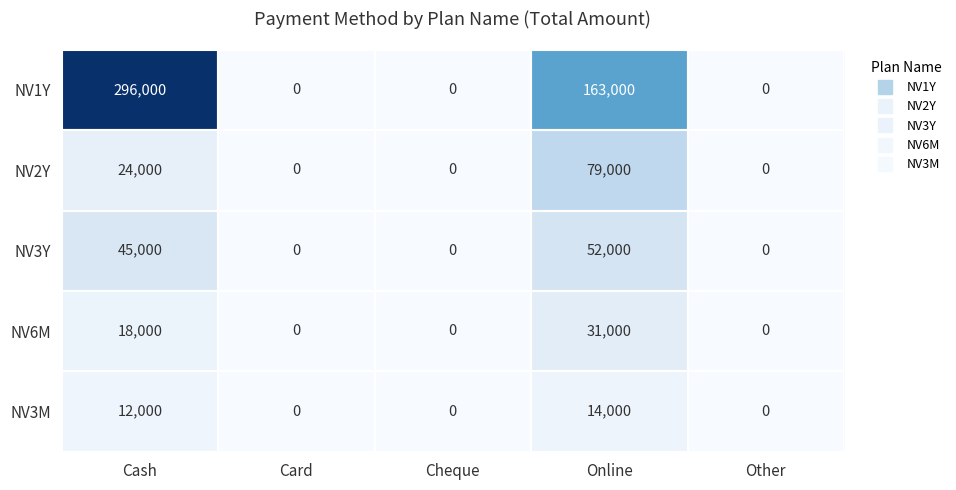

At which category does the chart reach its peak across all series?

Cash